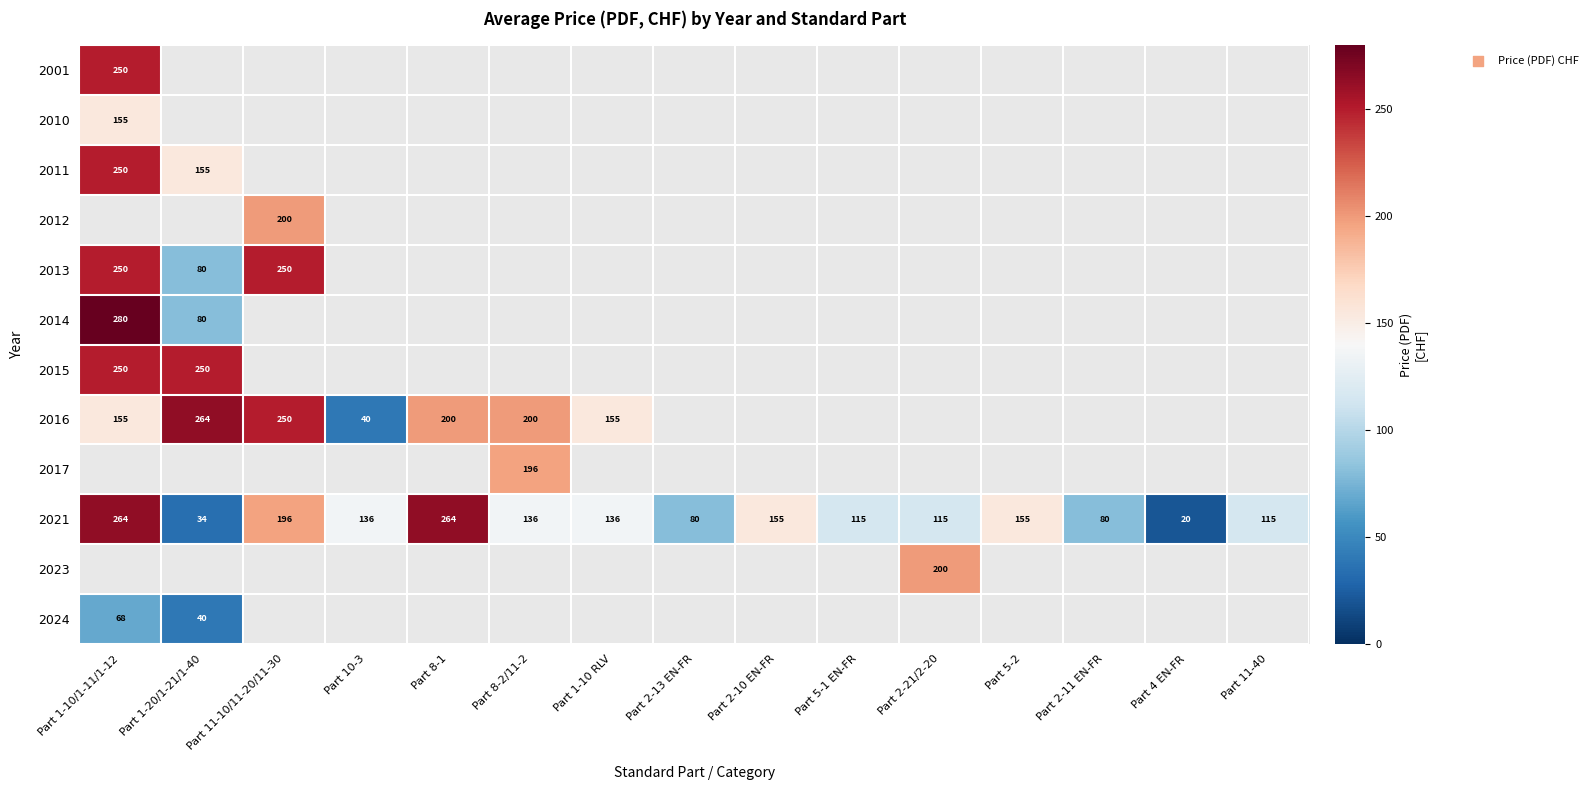

The 2016 series shows 264 at Part 1-20/1-21/1-40. True or false?

True